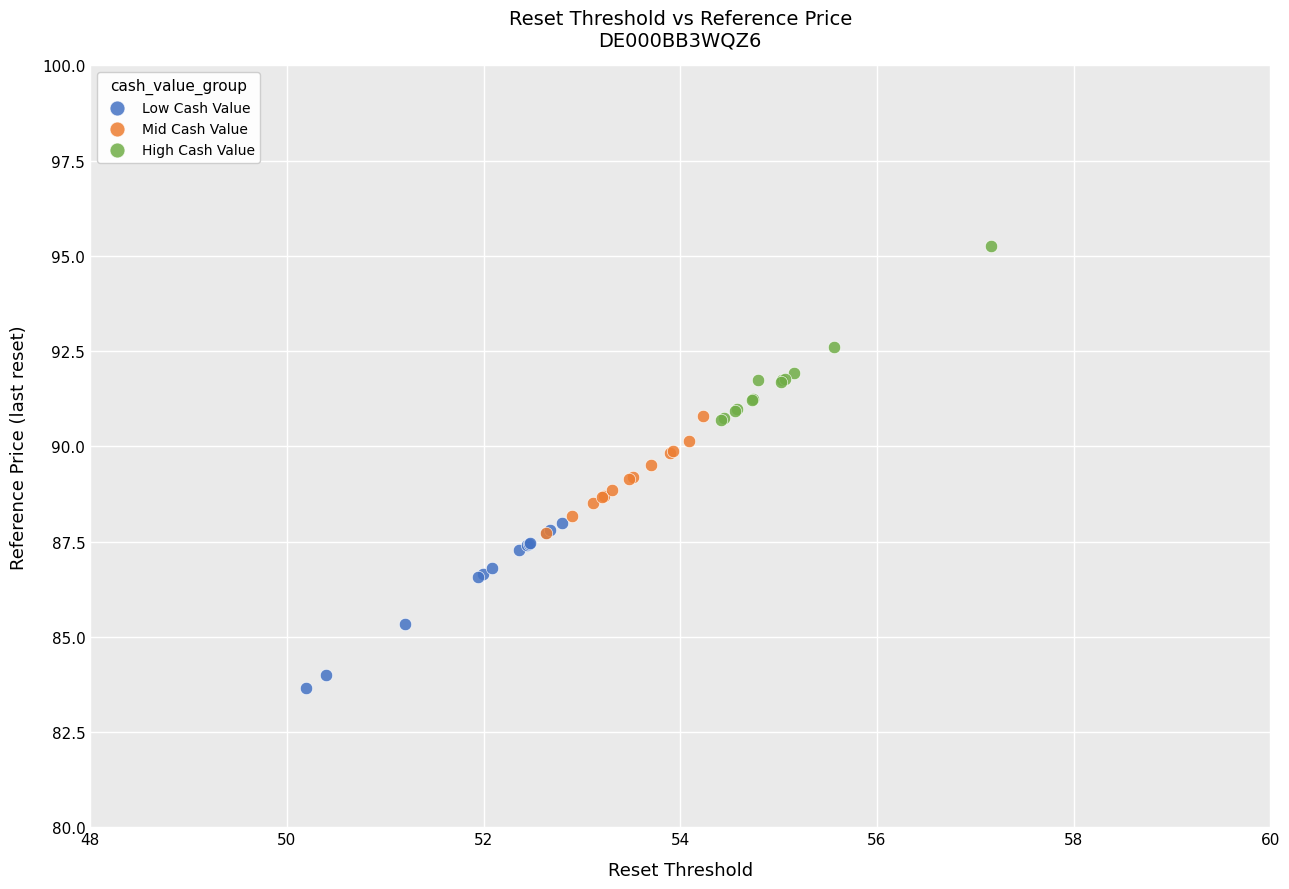

Which series contains the lowest Y value?

Low Cash Value